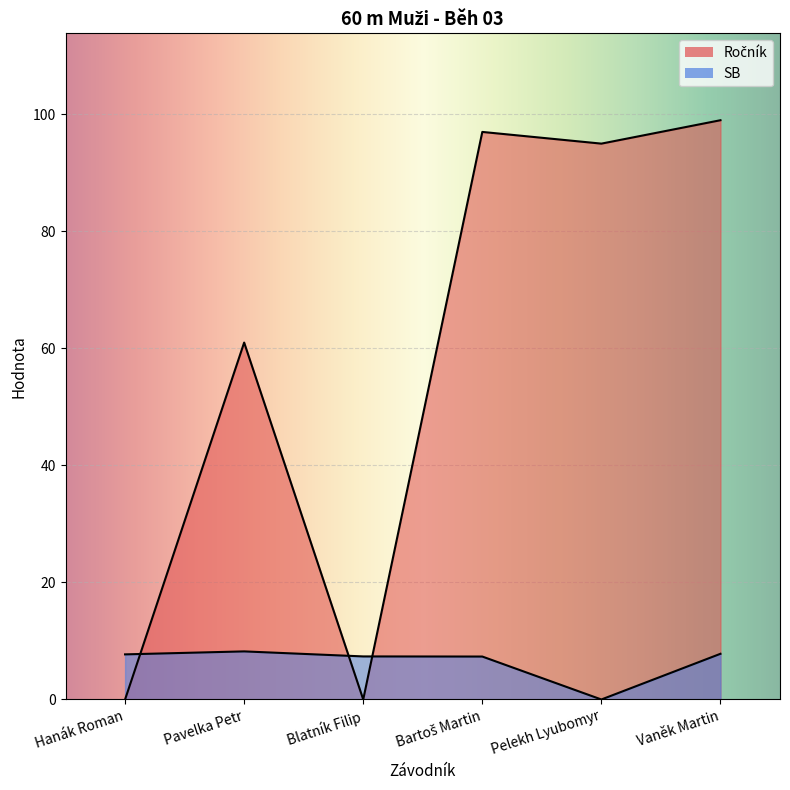

Is it true that Ročník equals 97.0 at Bartoš Martin?

True